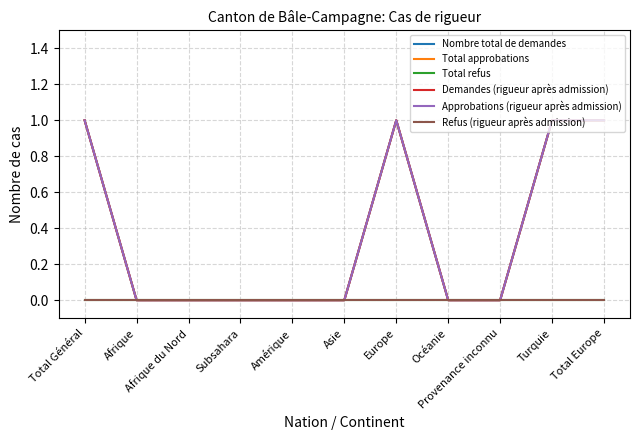

True or false: Refus (rigueur après admission) and Approbations (rigueur après admission) intersect in this chart.

False